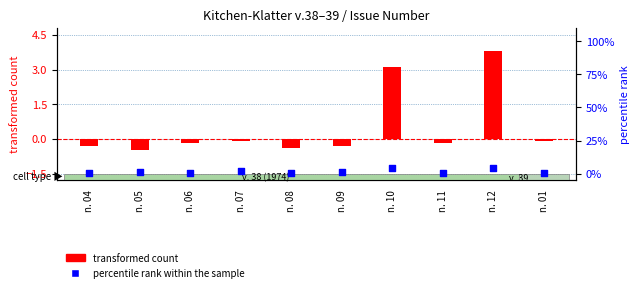

At how many categories does at least one series exceed 3?

2